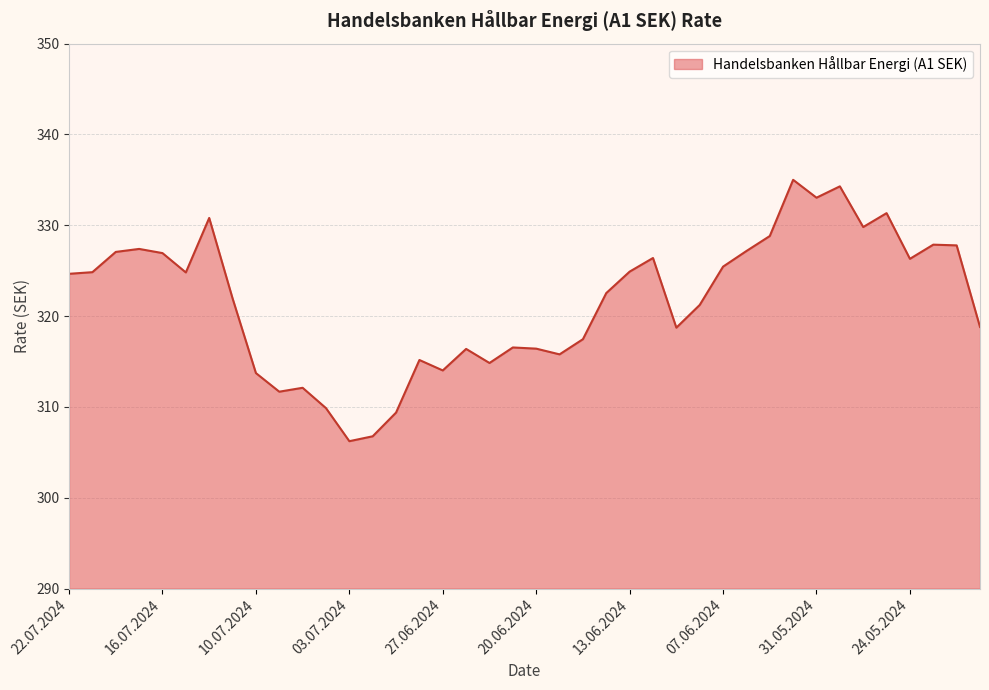

What is the difference between the maximum and minimum values?

28.8